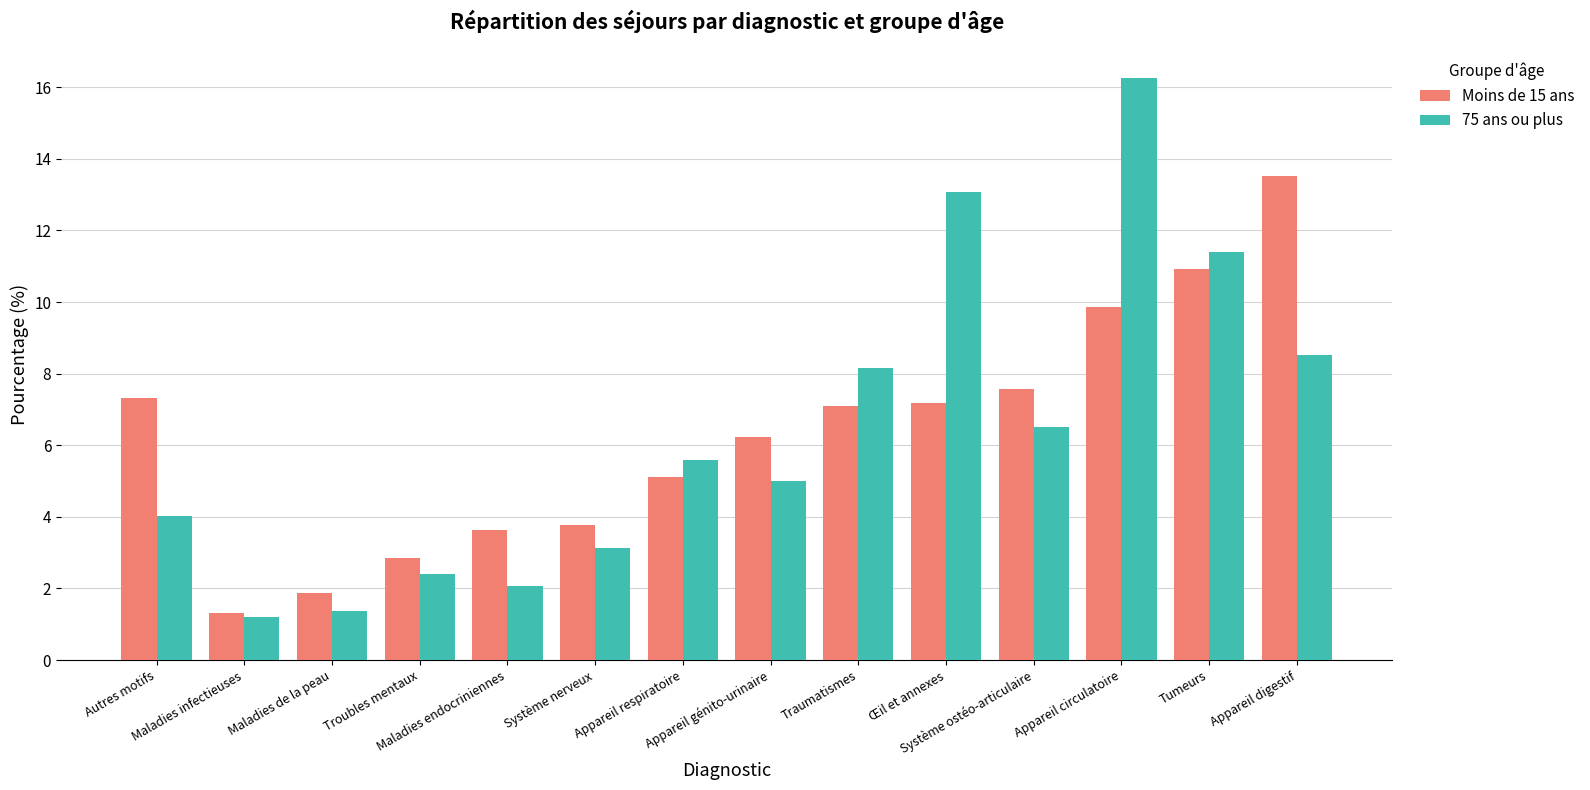

What is the average value of the Moins de 15 ans series?

6.3